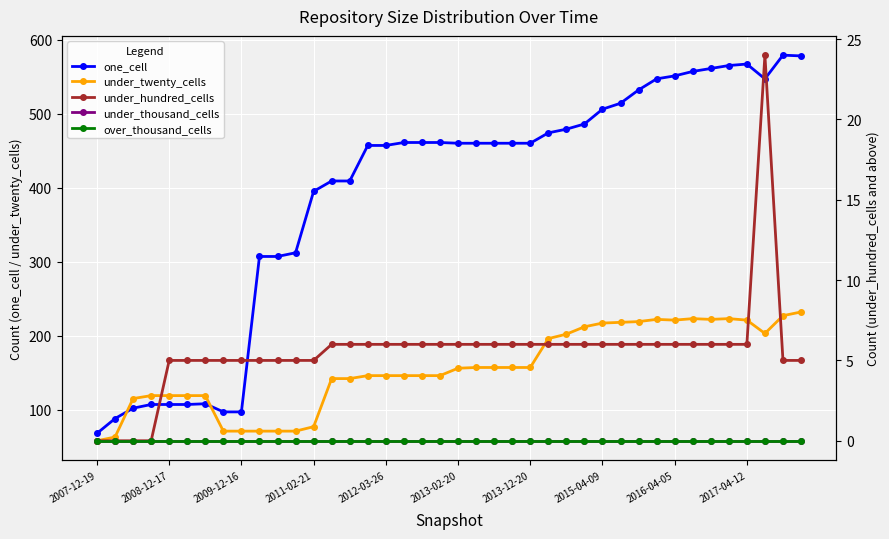

How many data points in under_hundred_cells are above 6?

1